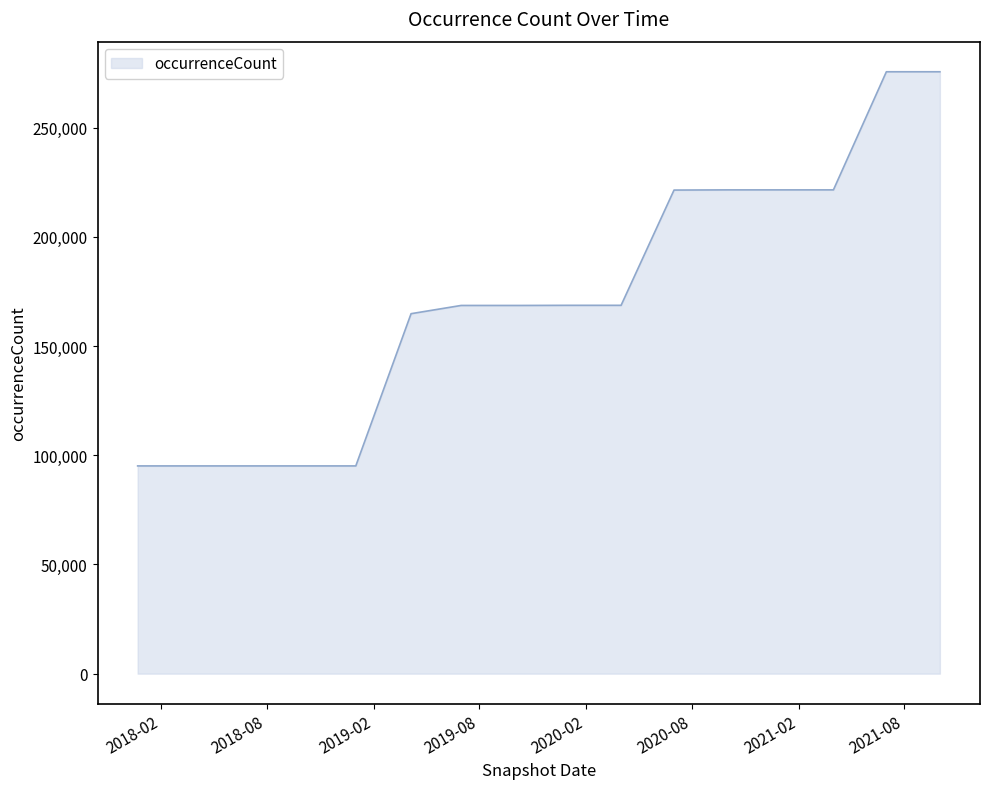

What is the maximum value shown in the chart?

275595